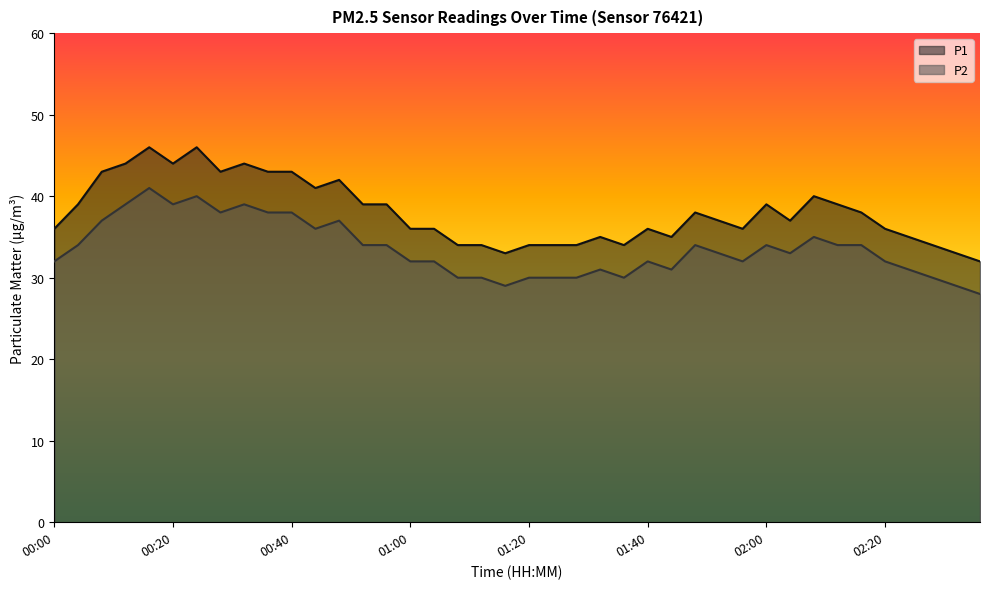

Reading right to left, transcribe all the data shown in this chart.

P1: 32	33	34	35	36	38	39	40	37	39	36	37	38	35	36	34	35	34	34	34	33	34	34	36	36	39	39	42	41	43	43	44	43	46	44	46	44	43	39	36
P2: 28	29	30	31	32	34	34	35	33	34	32	33	34	31	32	30	31	30	30	30	29	30	30	32	32	34	34	37	36	38	38	39	38	40	39	41	39	37	34	32